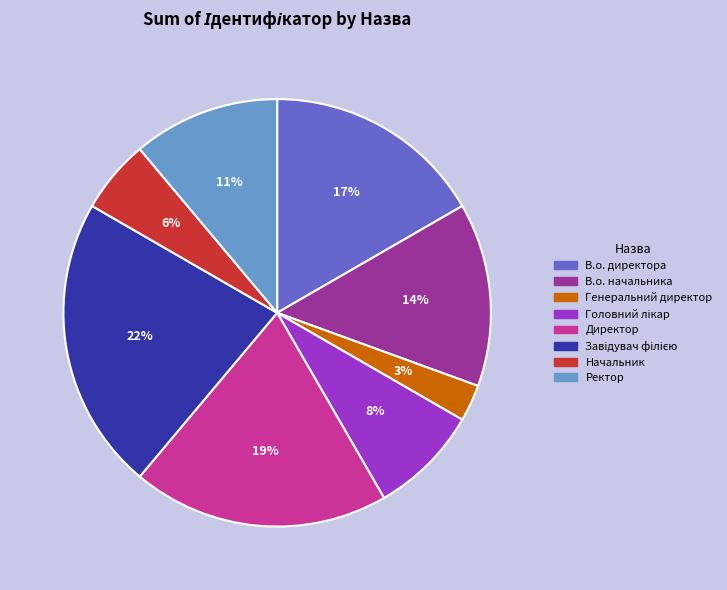

To the nearest percent, what portion does Генеральний директор represent?

3%